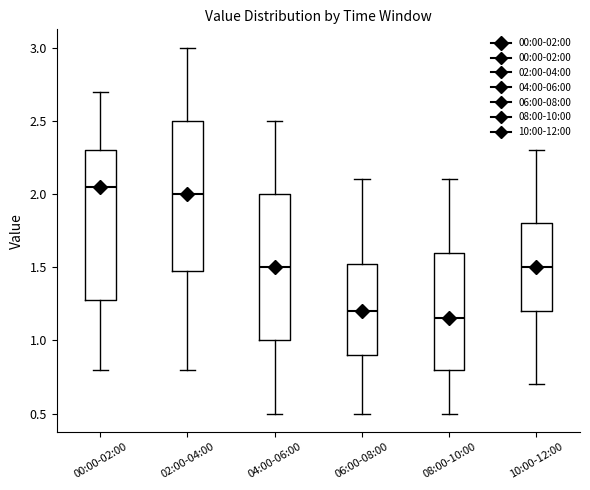

Where is the lower edge of the box for 04:00-06:00 on the y-axis? The values are not printed on the chart, so give them approximately, as read against the axis.

1.00